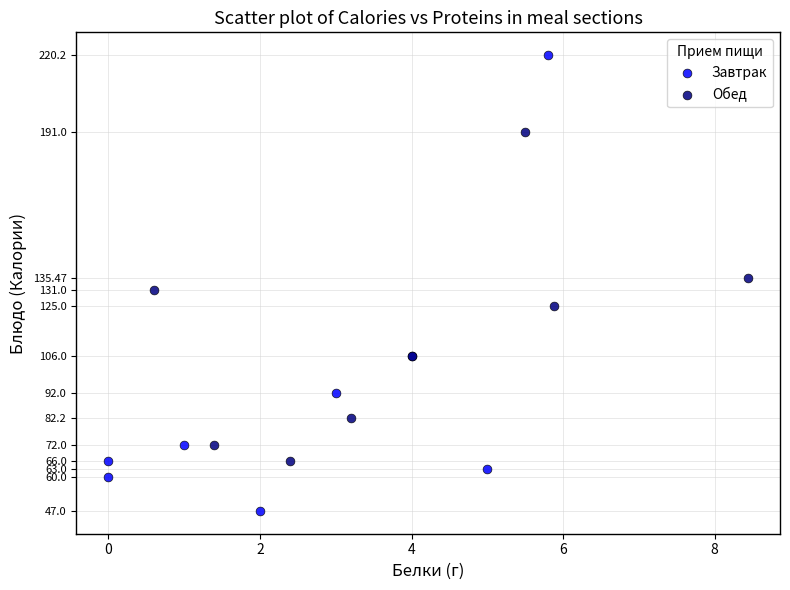

What are all the series names shown in the legend?

Завтрак, Обед